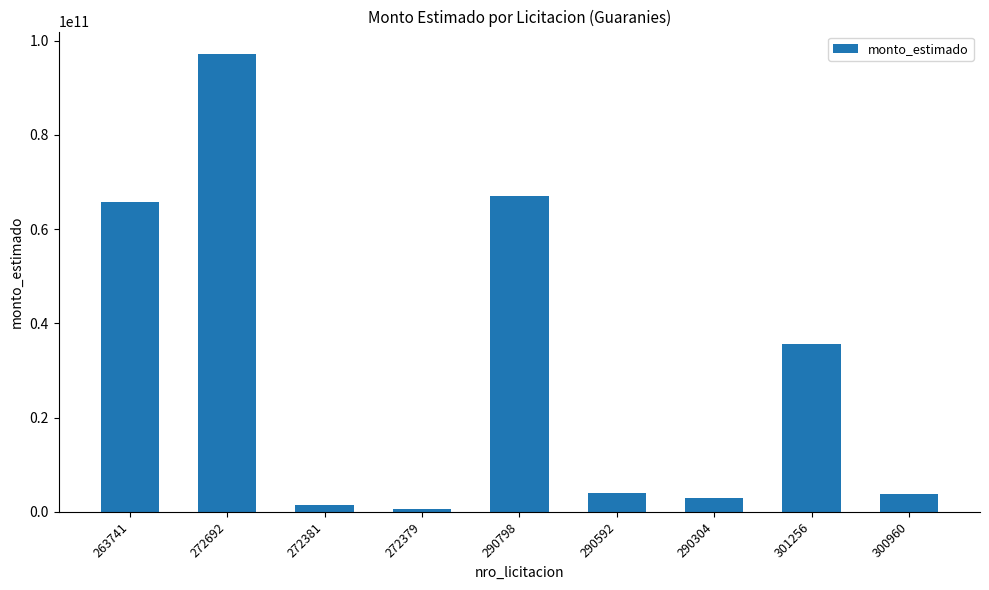

What position from the right is 300960?

1